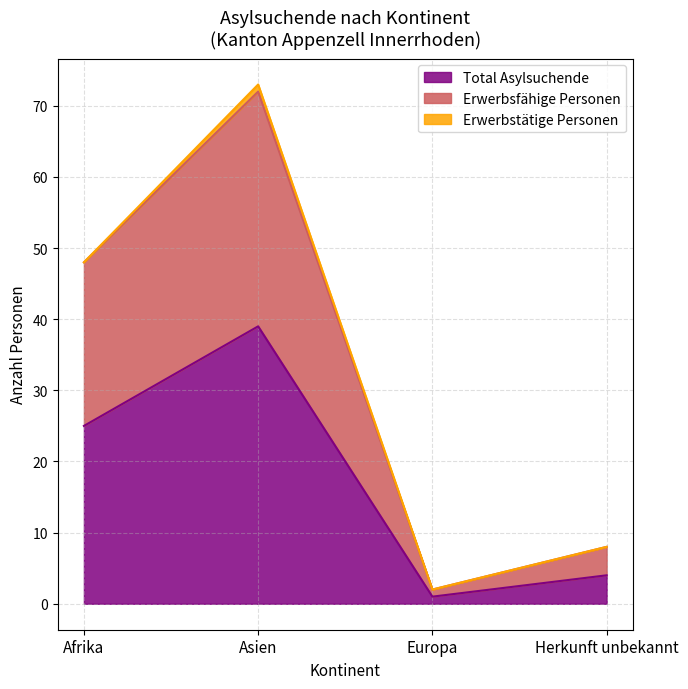

At which category does the chart reach its minimum across all series?

Europa